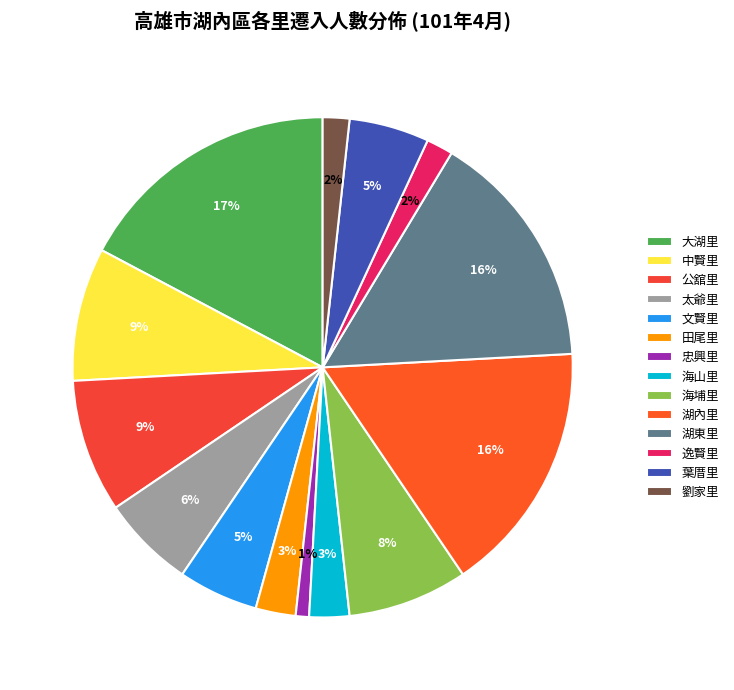

To the nearest percent, what portion does 田尾里 represent?

3%